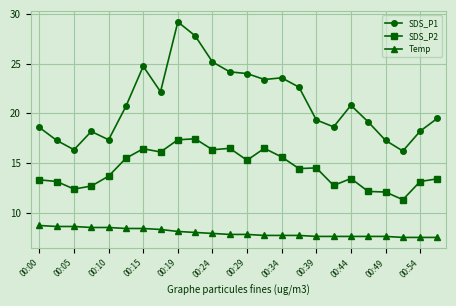

True or false: SDS_P2 and SDS_P1 cross at least once.

False